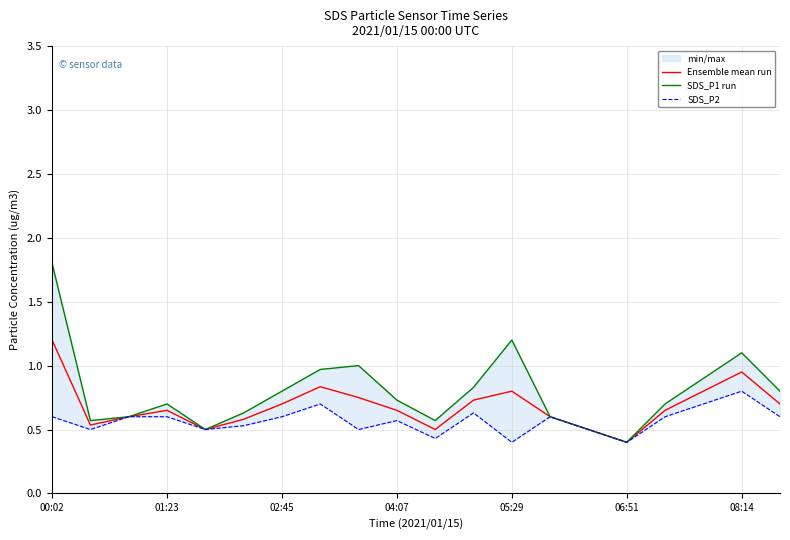

What is the total value across all series at 11?

2.2